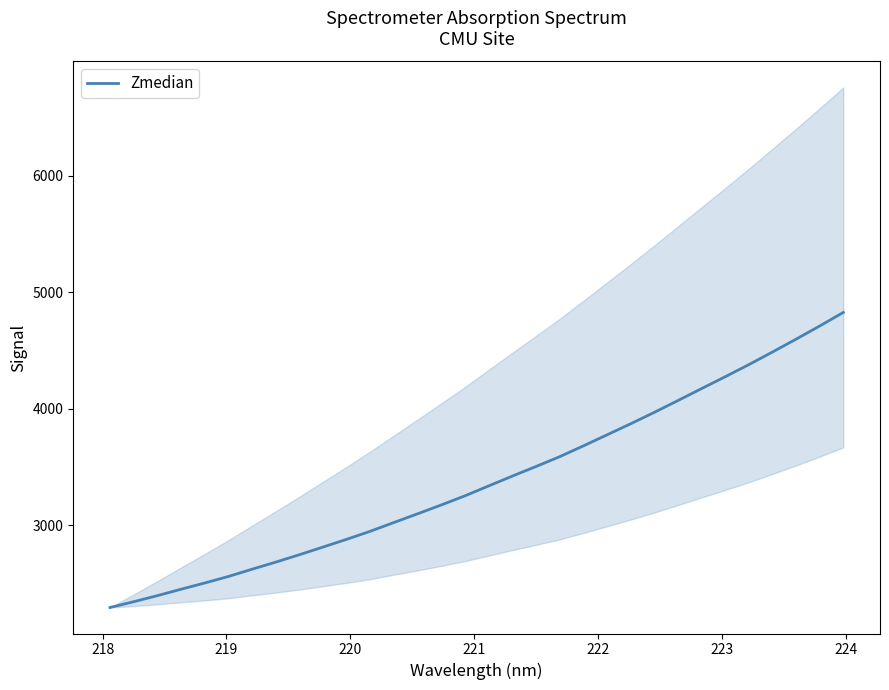

What is the lowest value of the Zmedian series?

2294.2